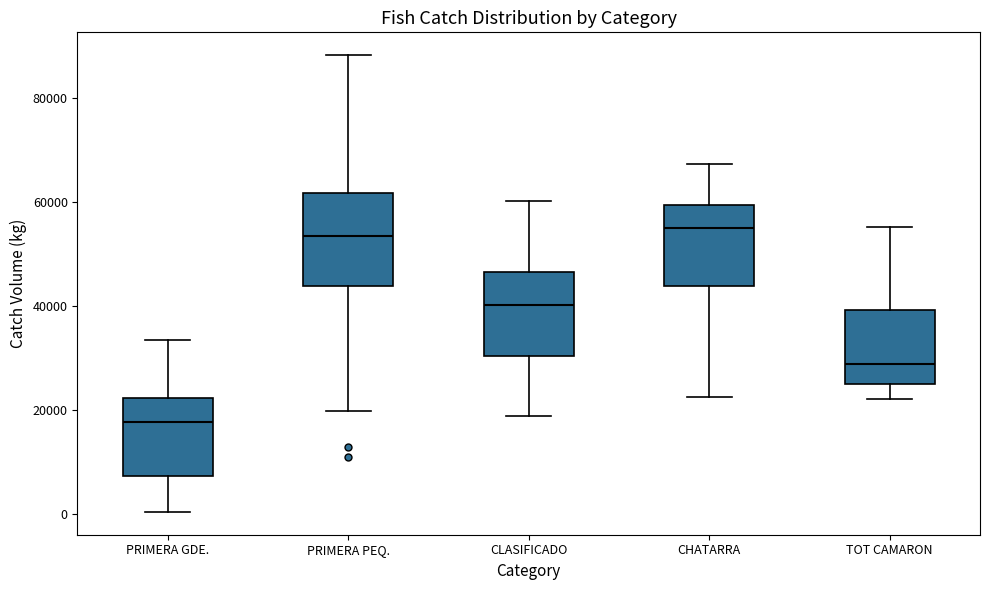

Reading left to right, transcribe this box plot: for each box, give where its median line is, the range the box spans, and where its two whiskers end, as read against the y-axis. The values are not printed on the chart, so give them approximately, as read against the axis.

PRIMERA GDE.: median 18000, box 8000 to 22000, whiskers 0 to 34000
PRIMERA PEQ.: median 54000, box 44000 to 62000, whiskers 20000 to 88000
CLASIFICADO: median 40000, box 30000 to 46000, whiskers 18000 to 60000
CHATARRA: median 54000, box 44000 to 60000, whiskers 22000 to 68000
TOT CAMARON: median 28000, box 26000 to 40000, whiskers 22000 to 56000